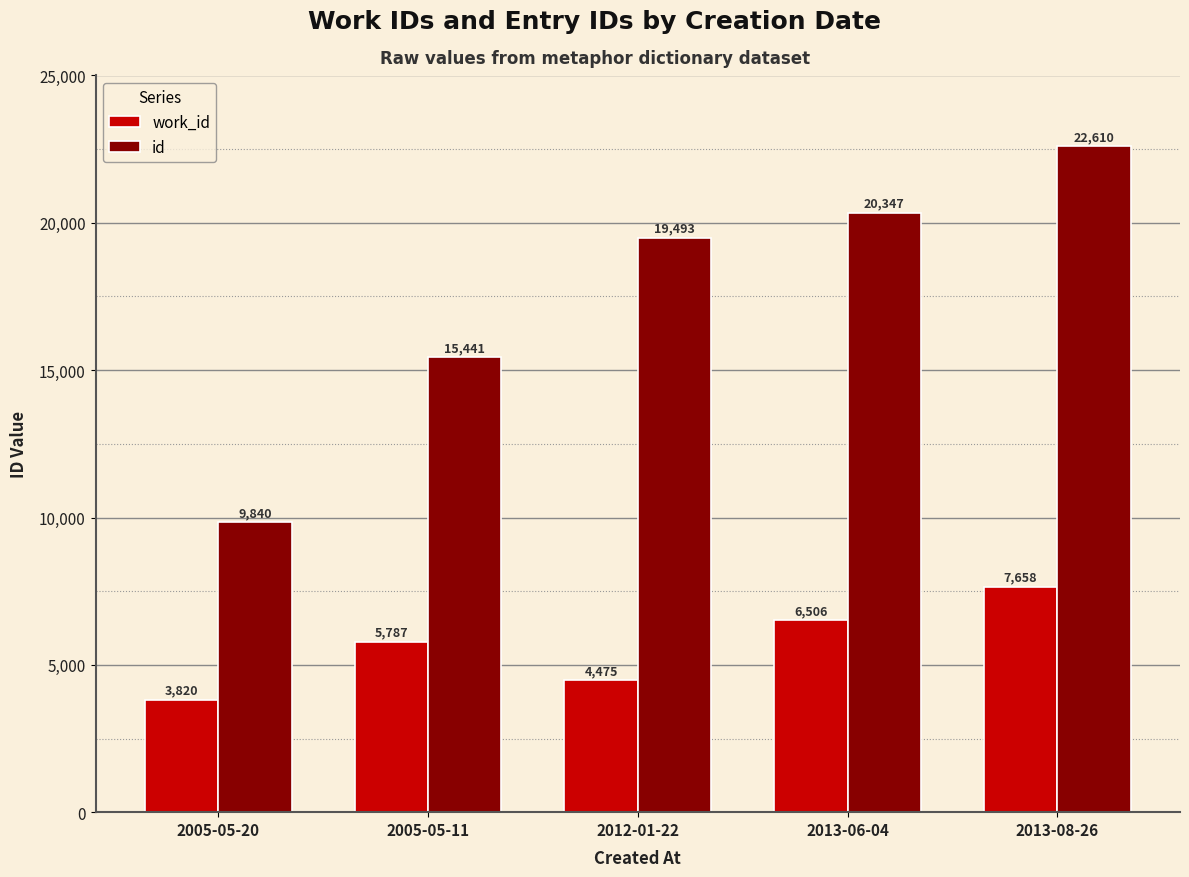

Which series has the widest spread of values?

id